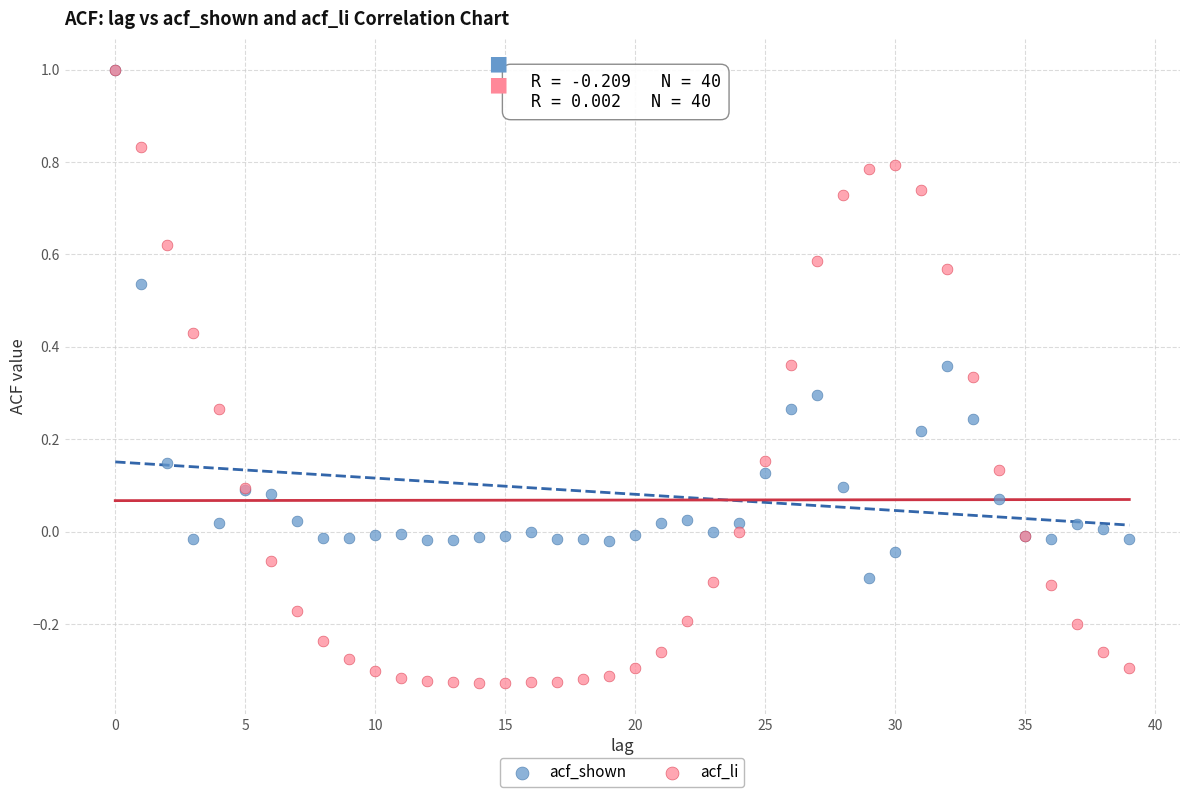

What are all the series names shown in the legend?

acf_shown, acf_li